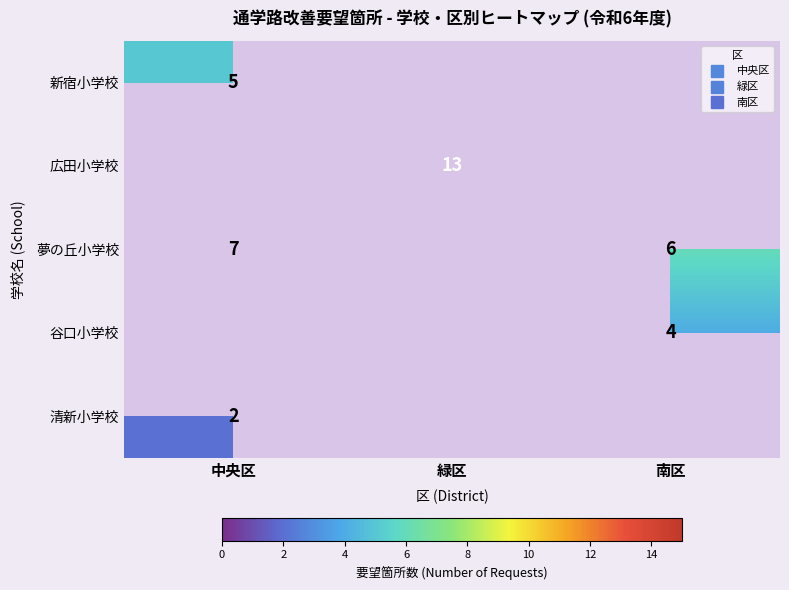

The value of 清新小学校 at 中央区 is 3.4. True or false?

False